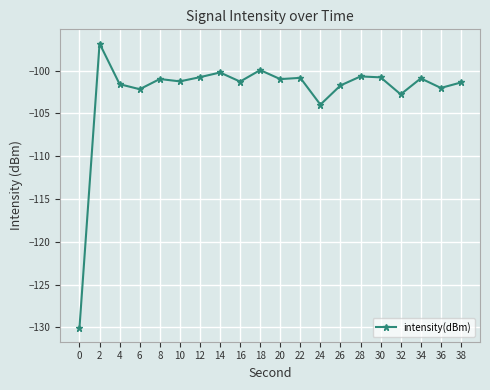

At which category does the data reach its first local peak?

2